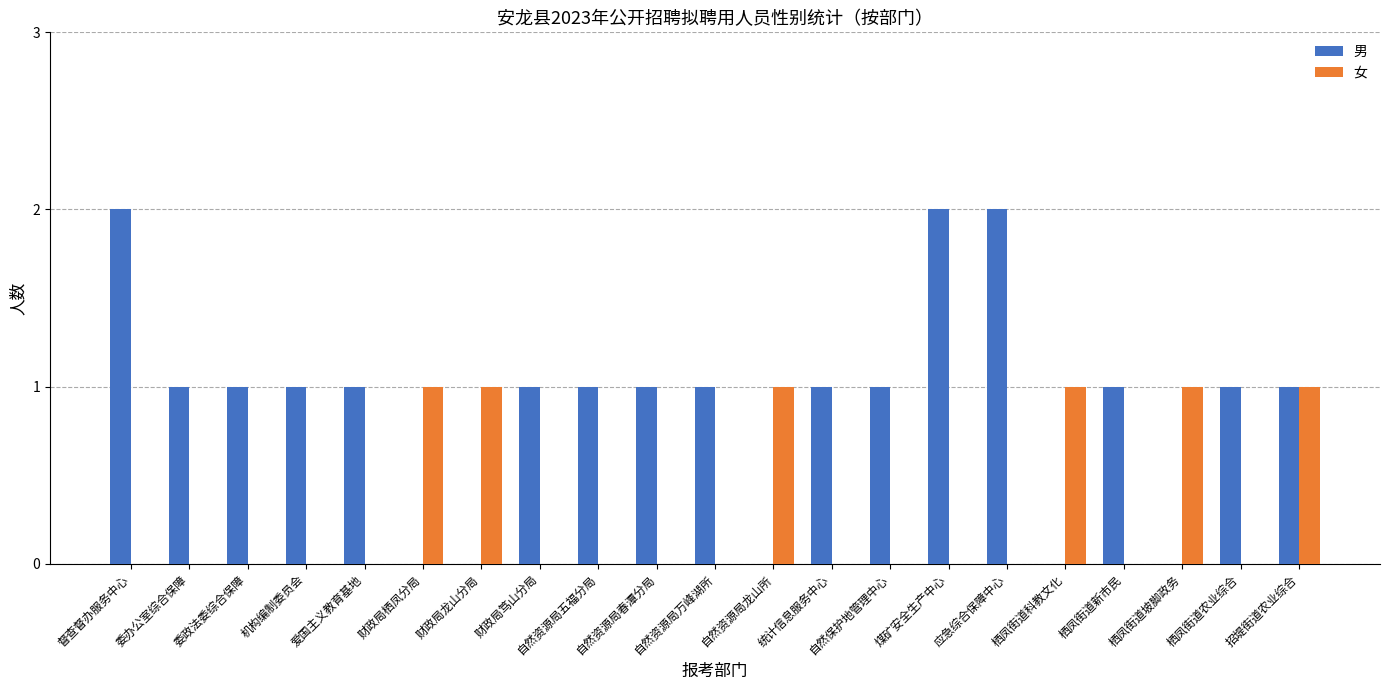

Reading left to right, list all the values displayed in this chart.

男: 2	1	1	1	1	0	0	1	1	1	1	0	1	1	2	2	0	1	0	1	1
女: 0	0	0	0	0	1	1	0	0	0	0	1	0	0	0	0	1	0	1	0	1